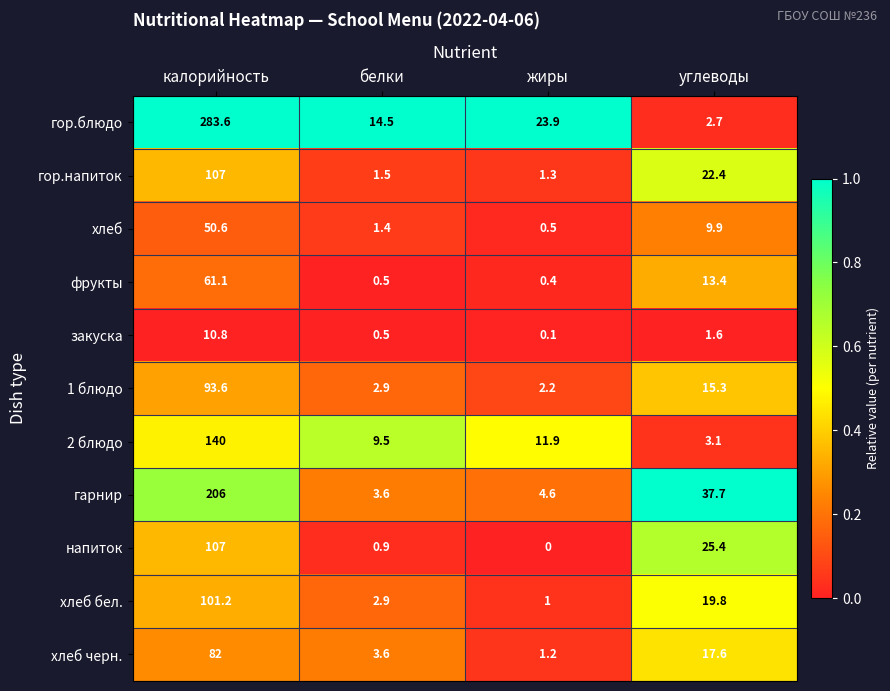

True or false: фрукты has a value of 61.1 at калорийность.

True